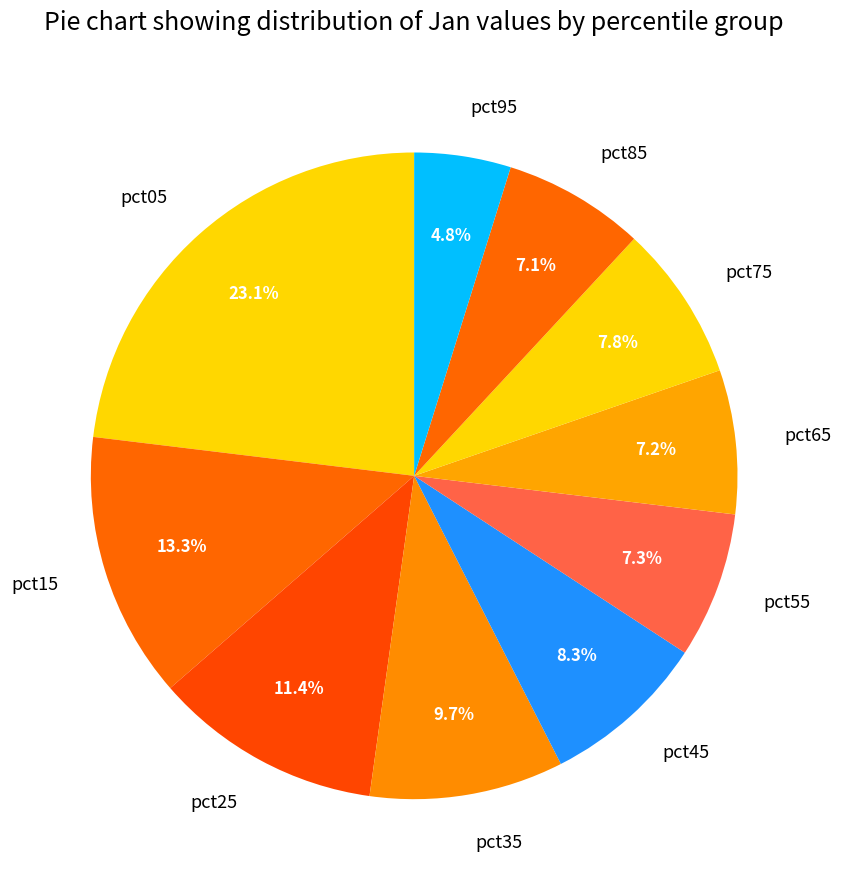

Does pct65 account for over 50% of the chart?

No